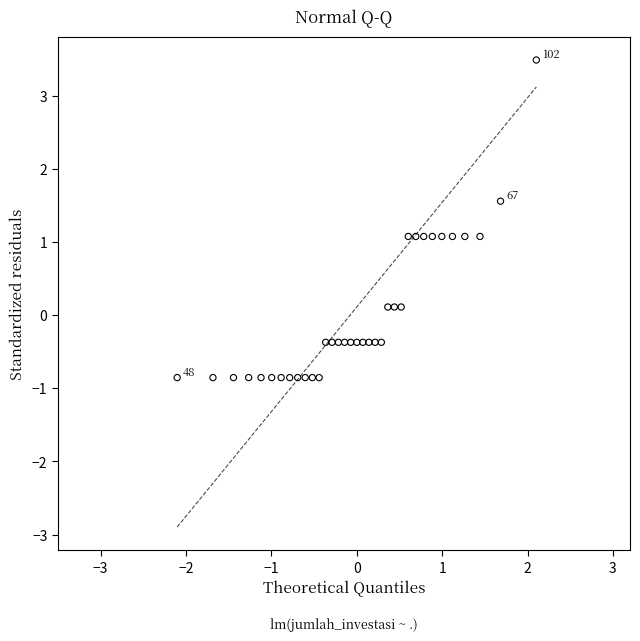

What is the range of Y values (max minus min)?

4.3